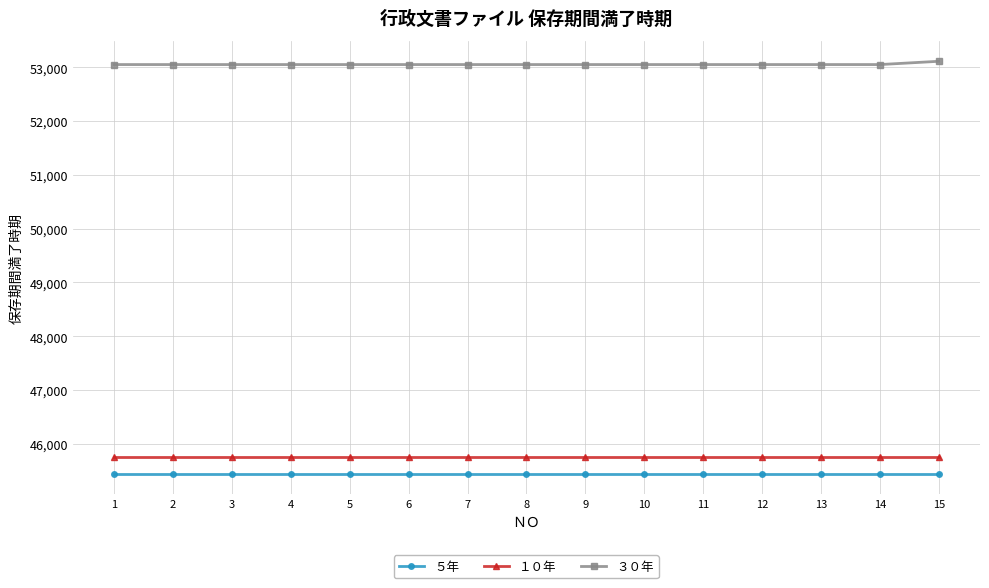

How many lines are shown in the chart?

3